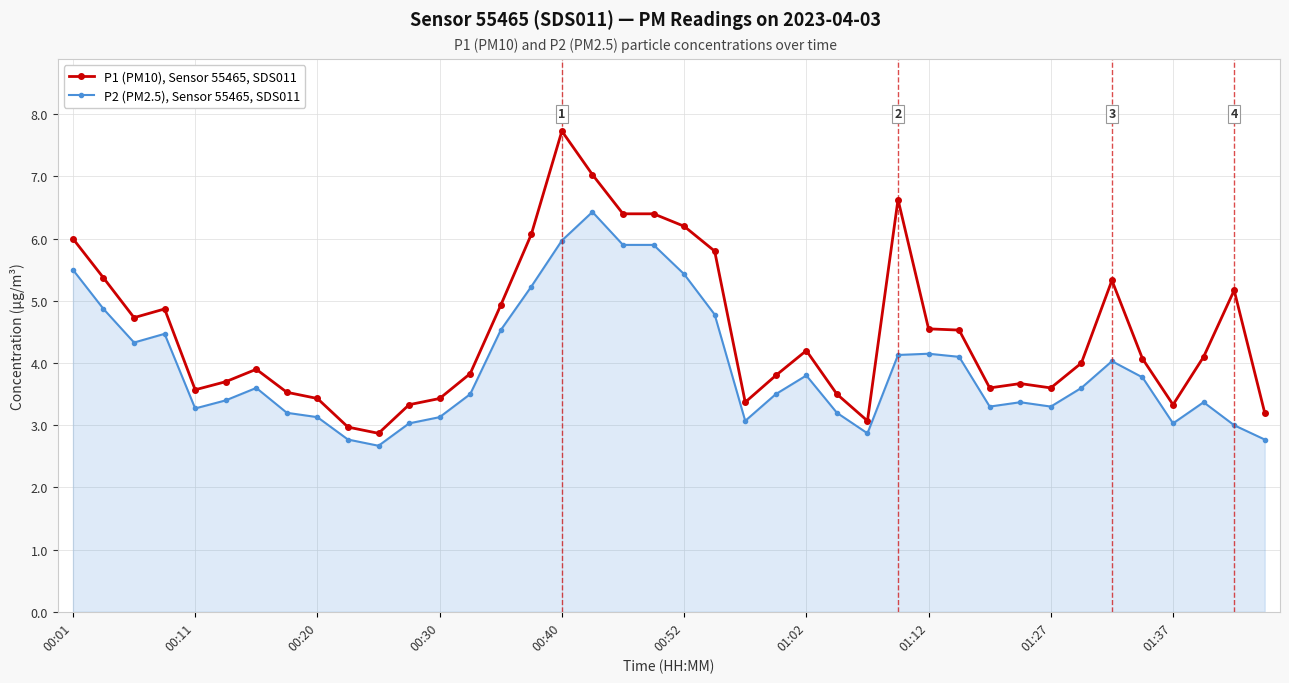

Count the number of data series in this chart.

2